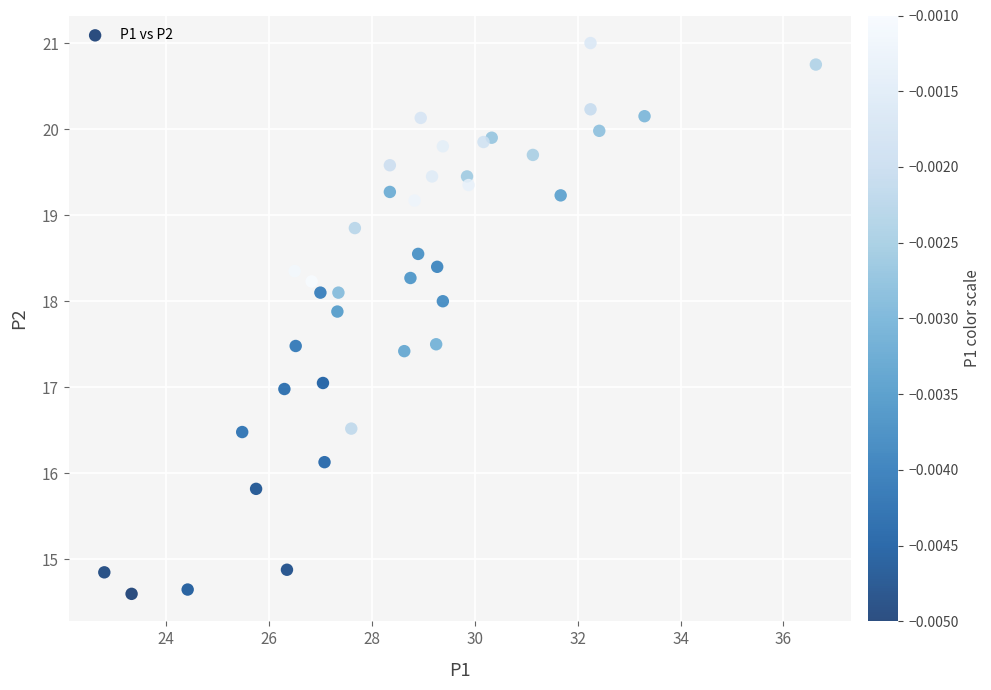

What is the range of X values (max minus min)?

13.8